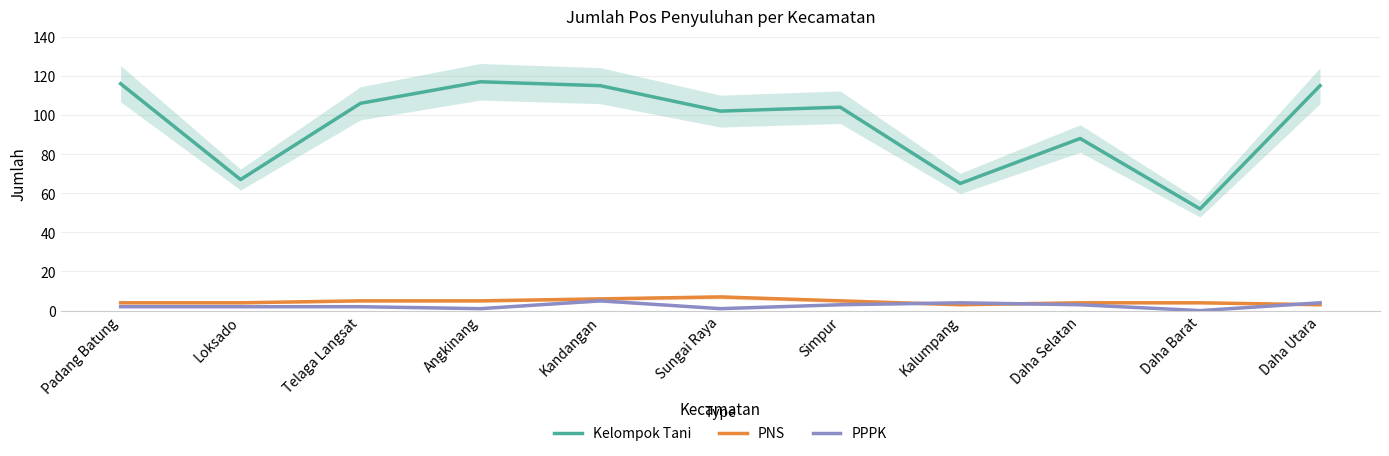

True or false: PNS and Kelompok Tani intersect in this chart.

False